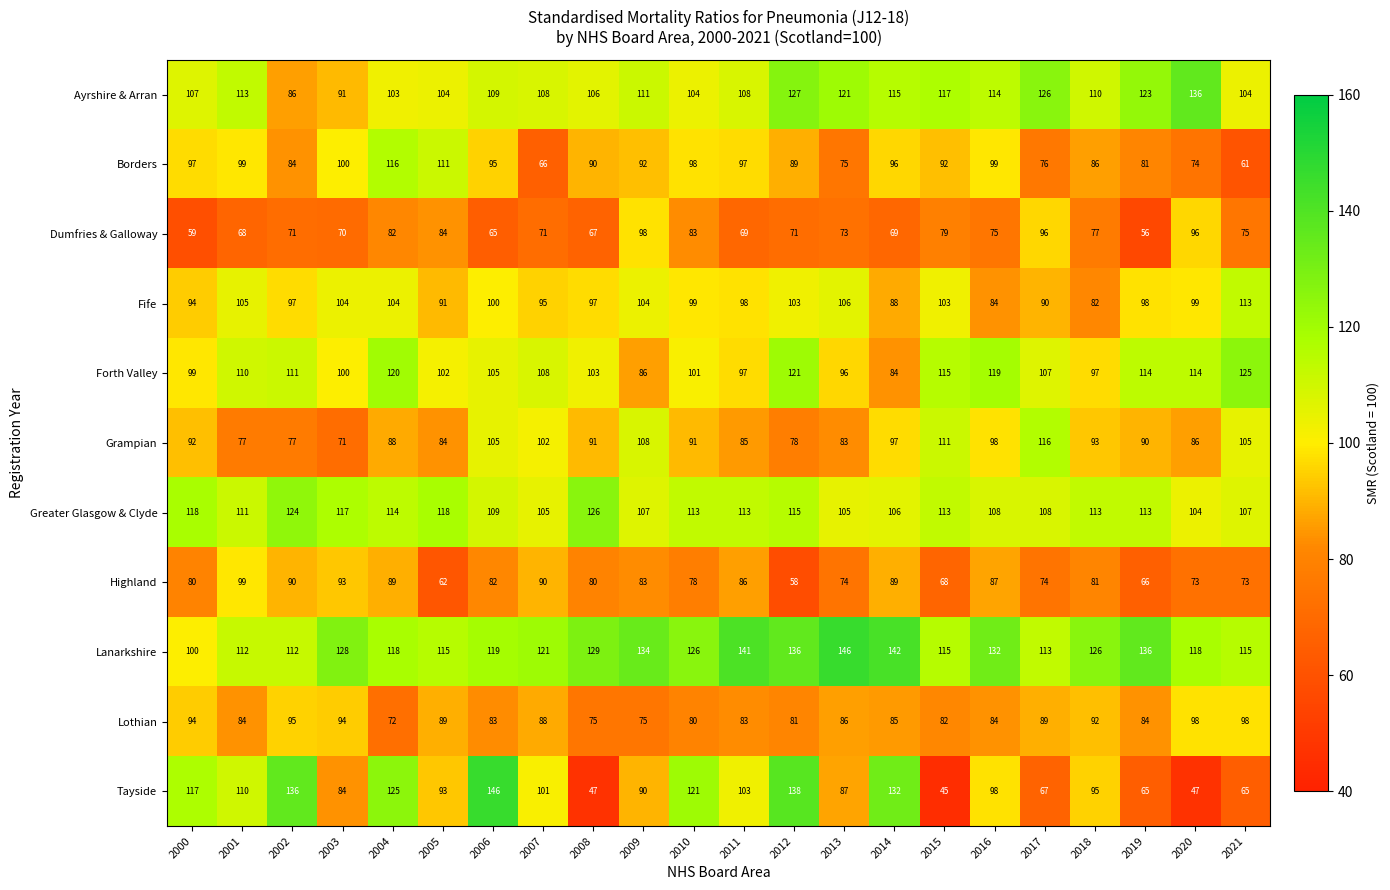

What is the highest value of the Lothian series?

98